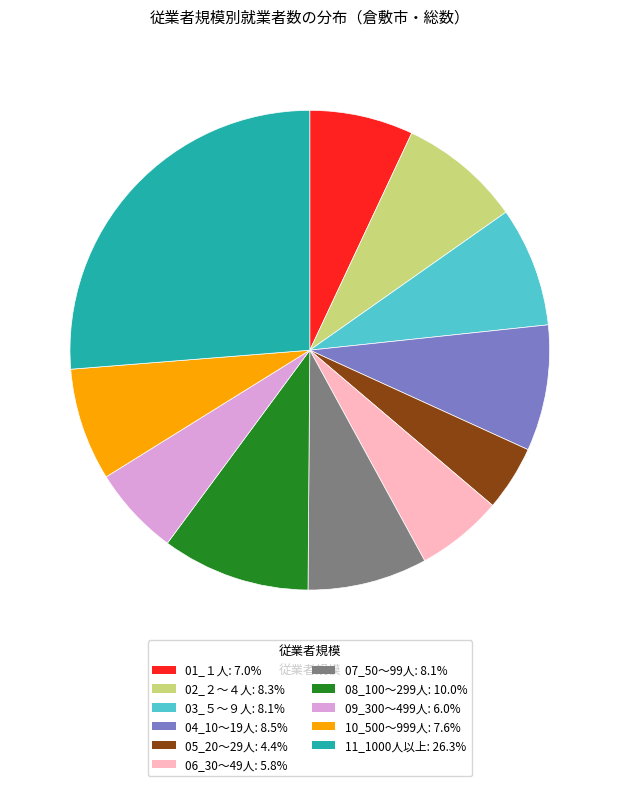

Does any single category account for the majority?

No